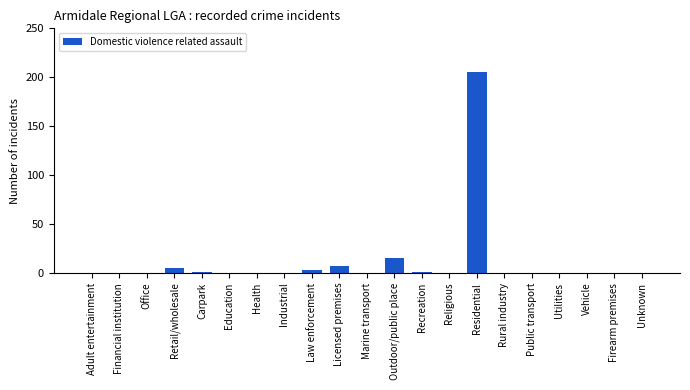

The value at Financial institution is 0. True or false?

True